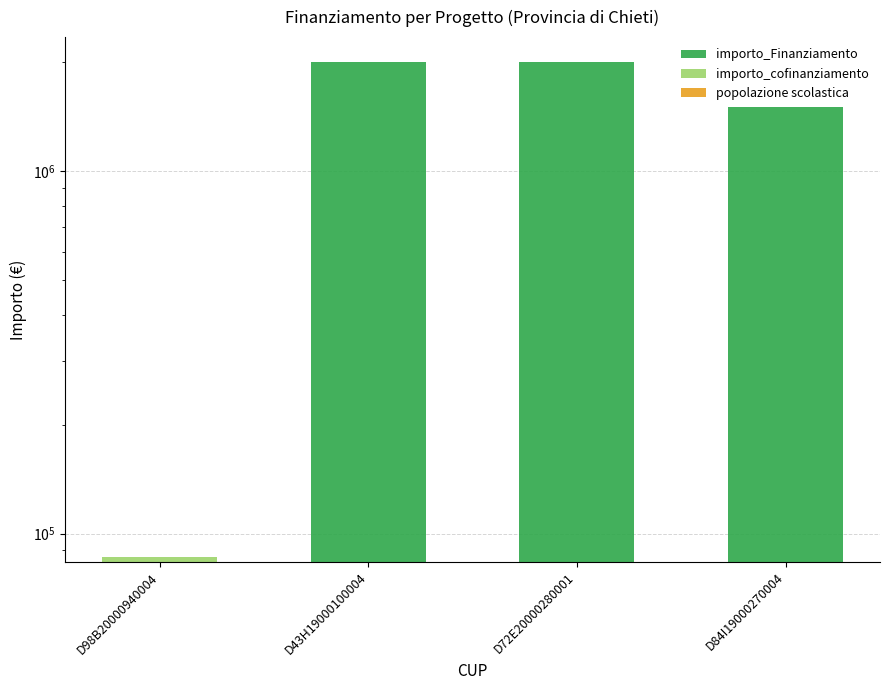

Reading left to right, extract all data points from this chart.

importo_Finanziamento: D98B20000940004=83685.1	D43H19000100004=2000000.0	D72E20000280001=2000000.0	D84I19000270004=1500000.0
importo_cofinanziamento: D98B20000940004=2461.8	D43H19000100004=0.0	D72E20000280001=0.0	D84I19000270004=0.0
popolazione scolastica: D98B20000940004=98.0	D43H19000100004=482.0	D72E20000280001=568.0	D84I19000270004=83.0